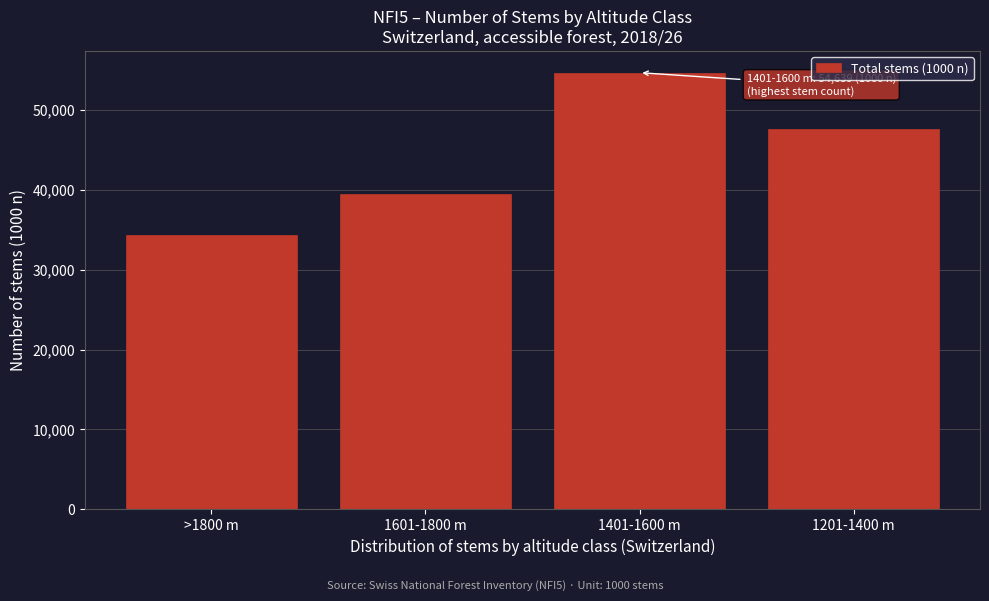

Reading left to right, transcribe all the data shown in this chart.

>1800 m=34318	1601-1800 m=39406	1401-1600 m=54639	1201-1400 m=47553